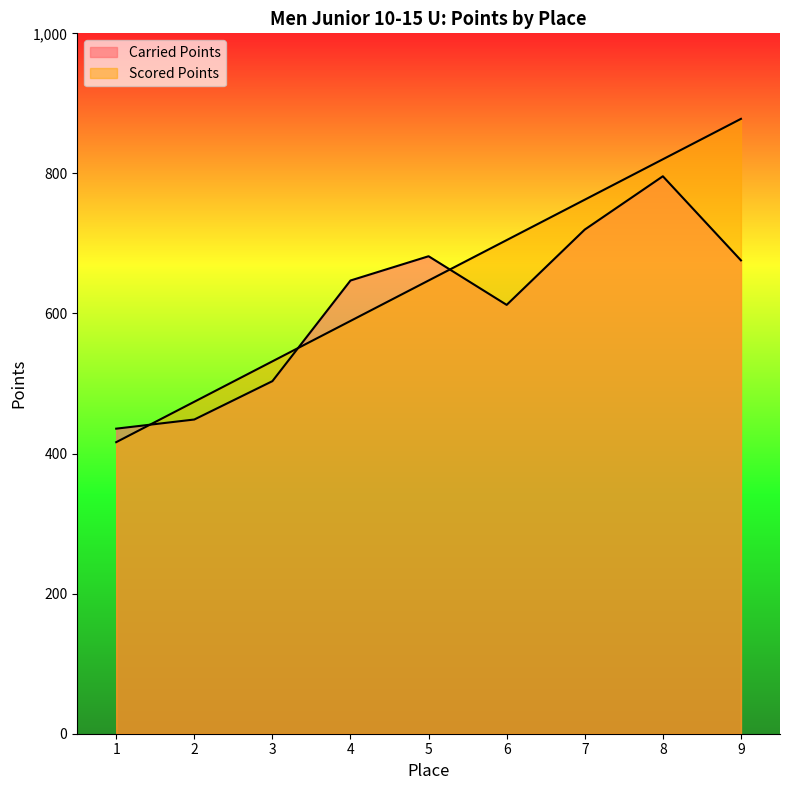

Is it true that Scored Points equals 416.3 at 1?

True